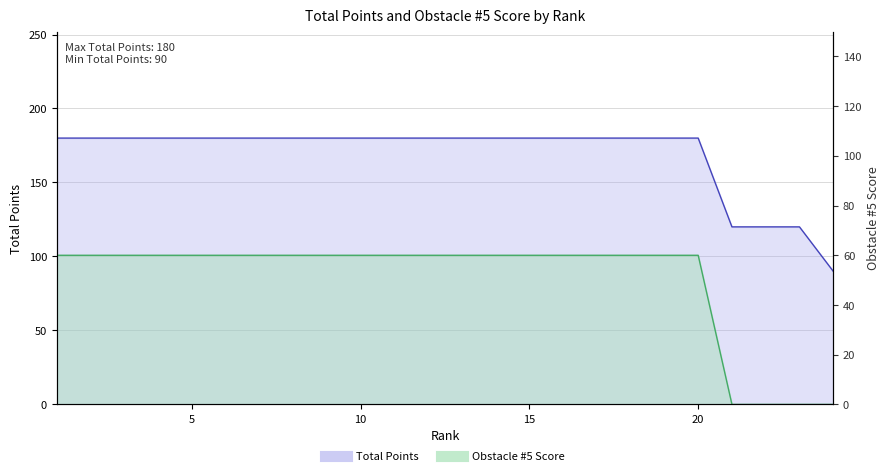

How many lines are shown in the chart?

2